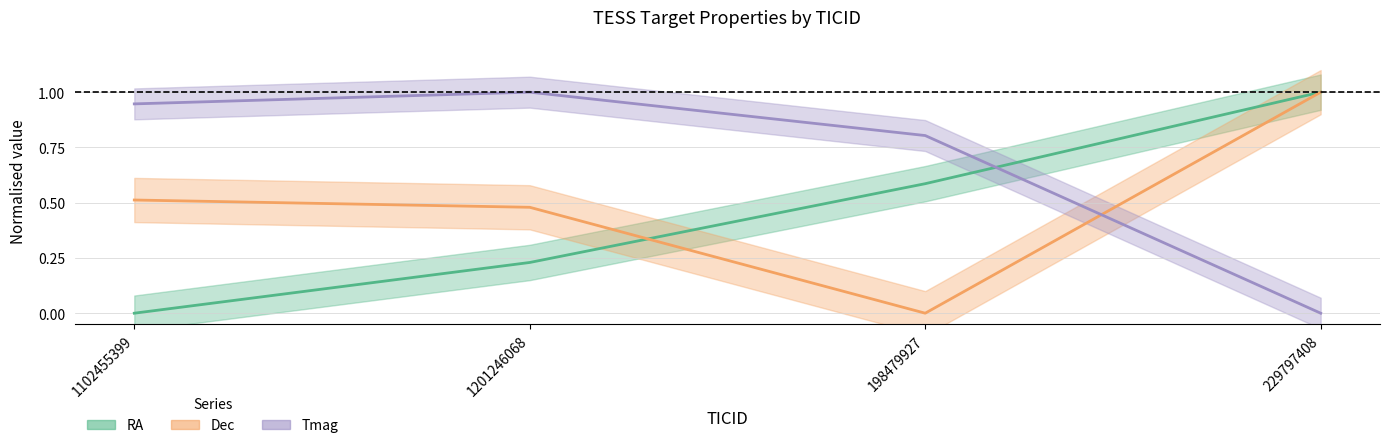

True or false: Dec has a value of 1.0 at 229797408.

True